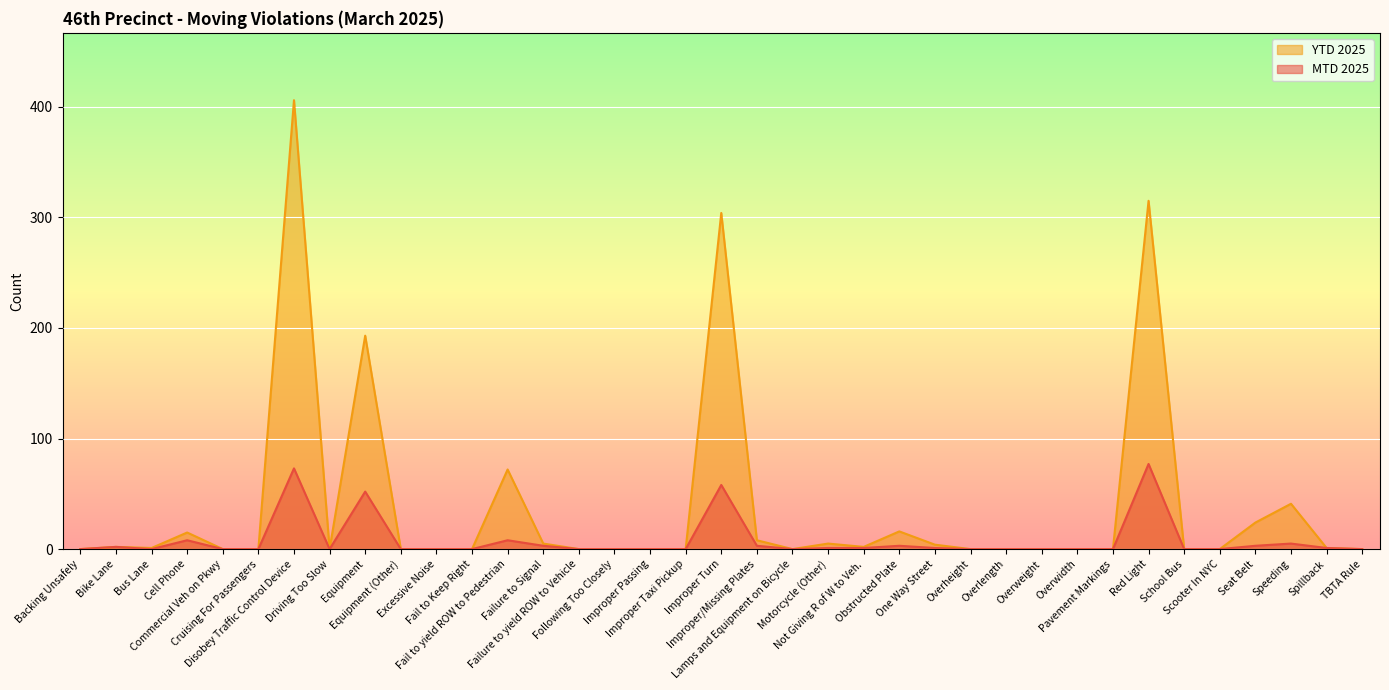

What are all the series names shown in the legend?

YTD 2025, MTD 2025